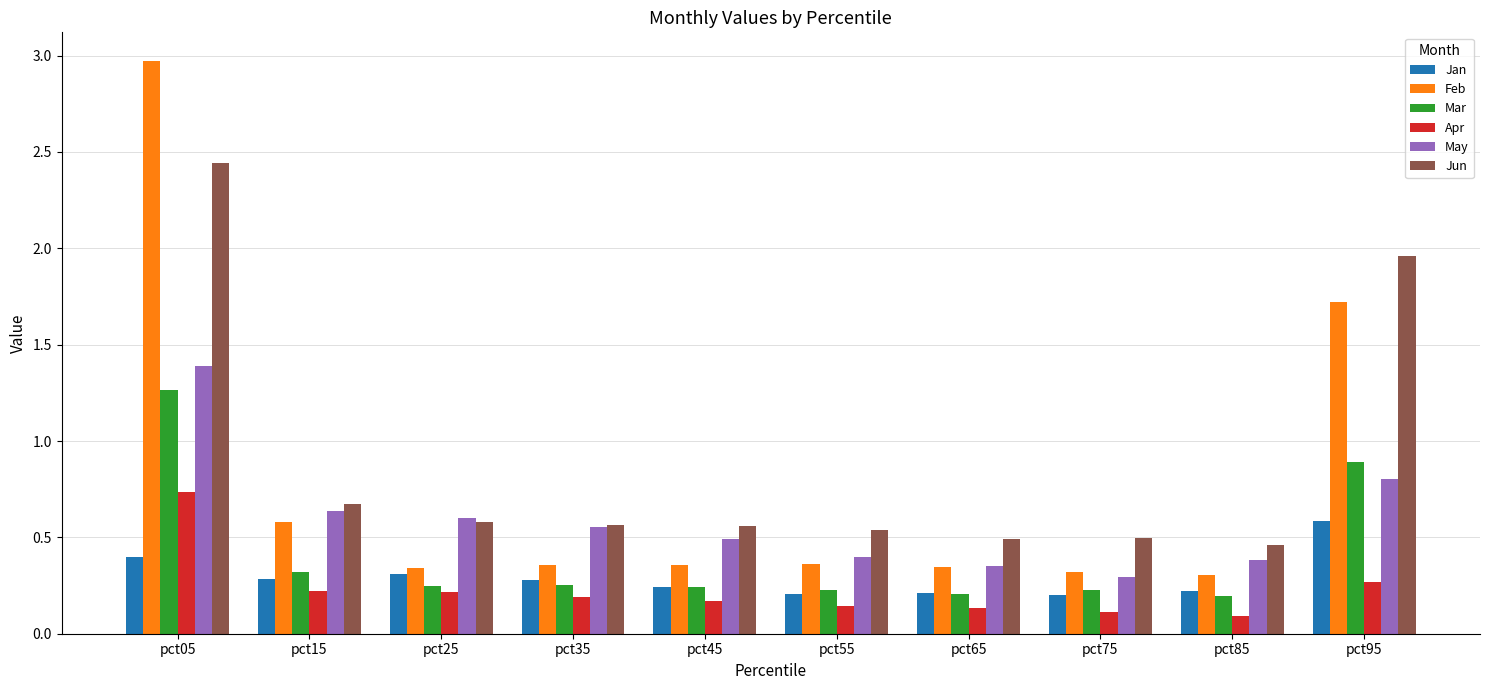

What are all the series names shown in the legend?

Jan, Feb, Mar, Apr, May, Jun